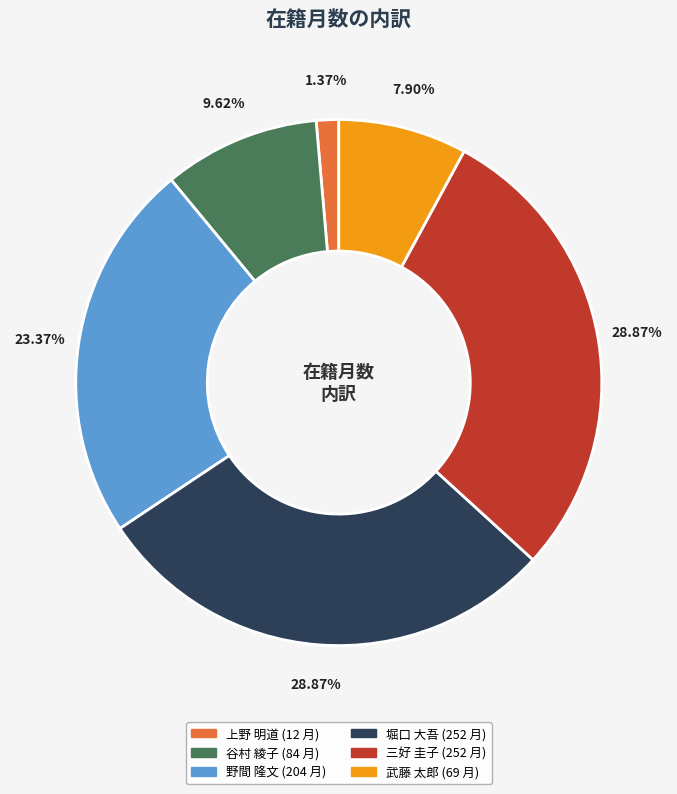

How many segments does this pie chart have?

6